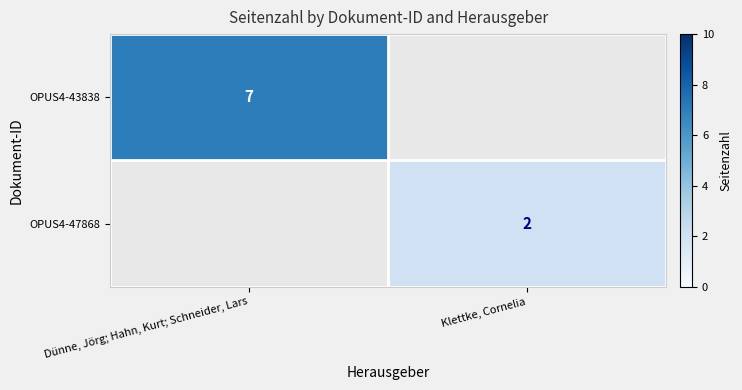

True or false: OPUS4-43838 has a value of 7 at Dünne, Jörg; Hahn, Kurt; Schneider, Lars.

True